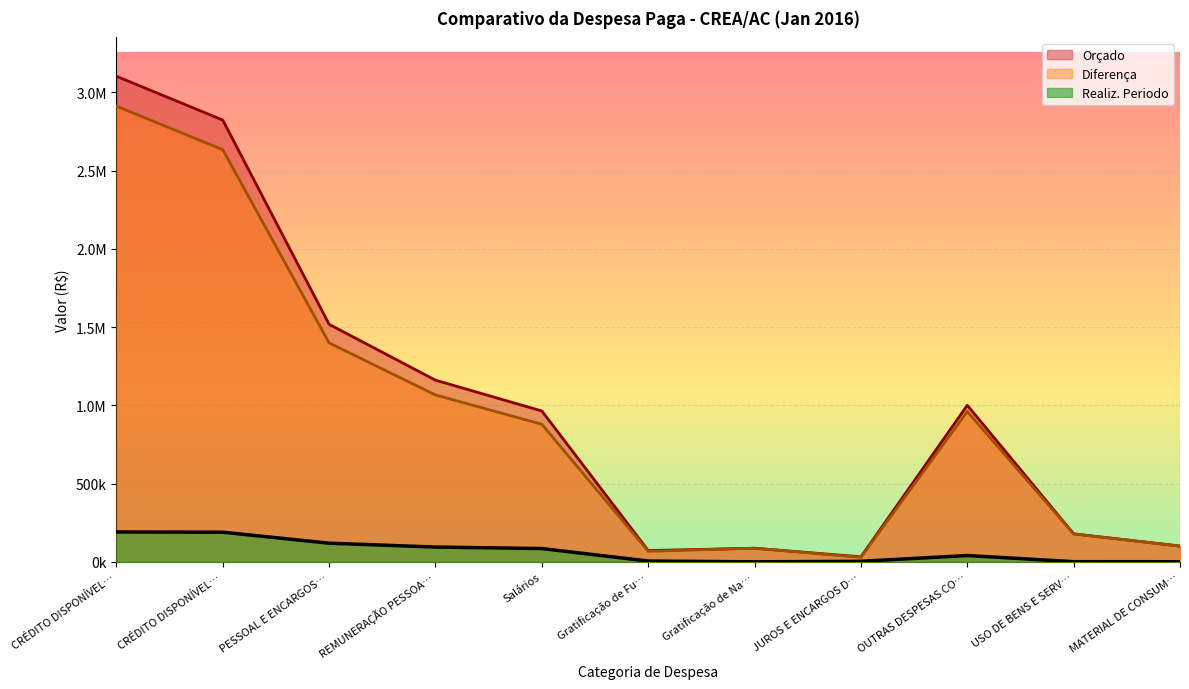

Between USO DE BENS E SERV… and Gratificação de Fu…, which is larger?

USO DE BENS E SERV…